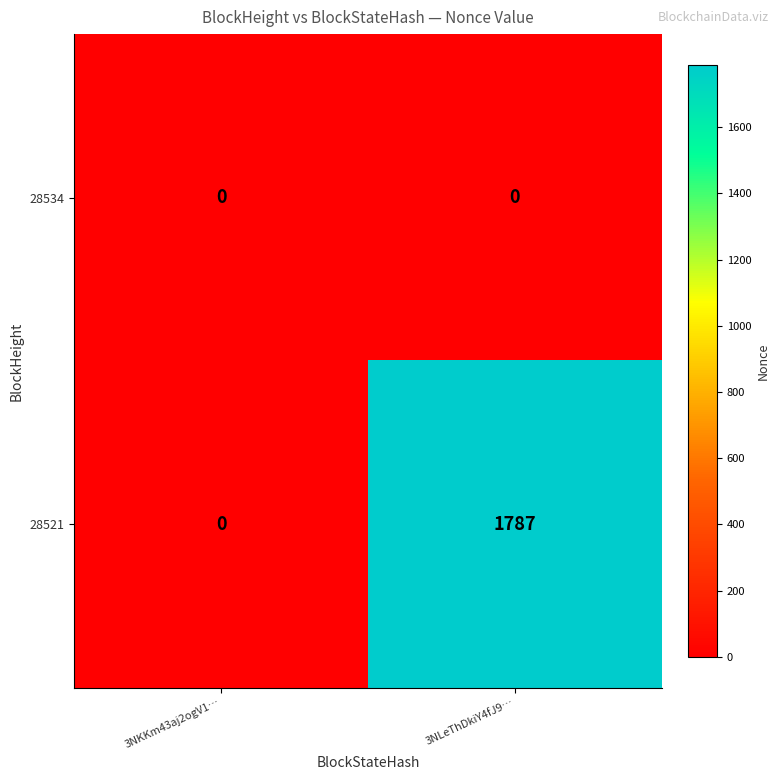

Which series has the largest range (max minus min)?

28521